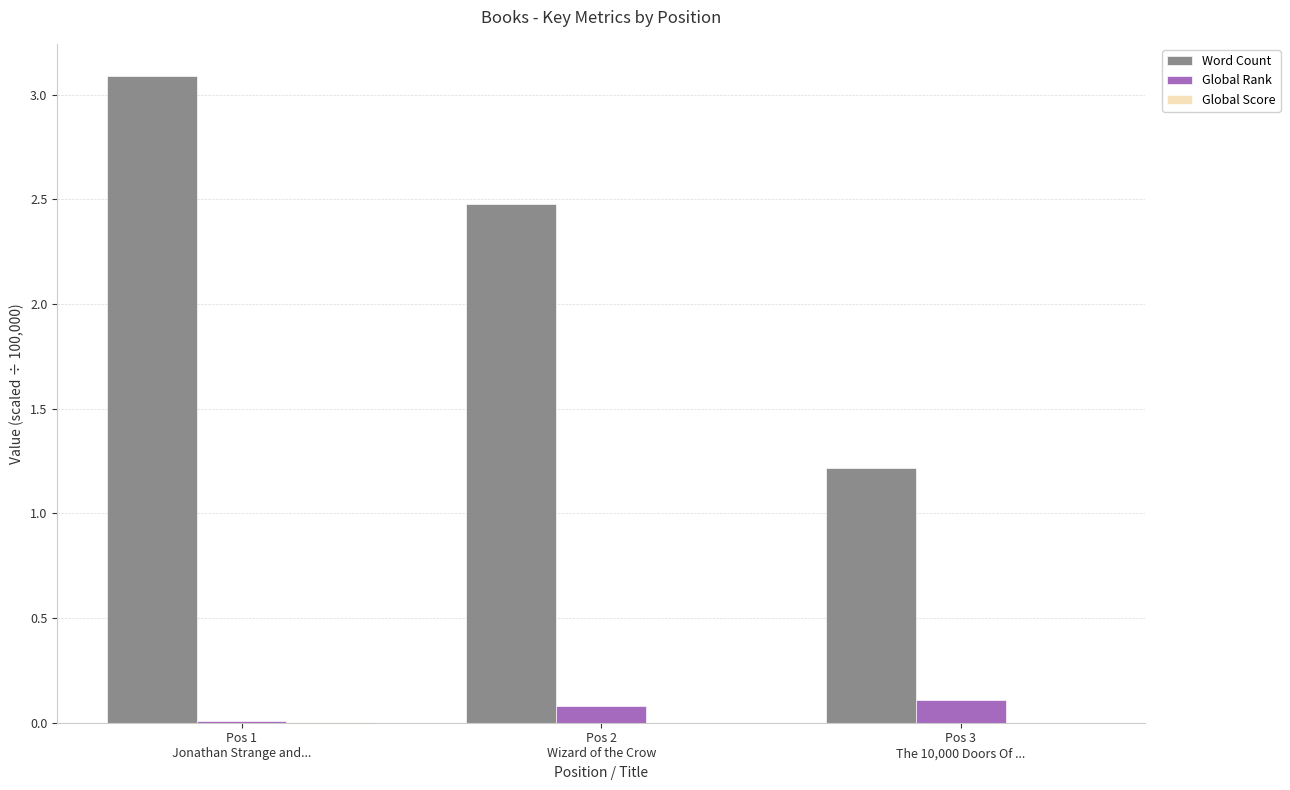

What is the greatest value displayed?

3.1